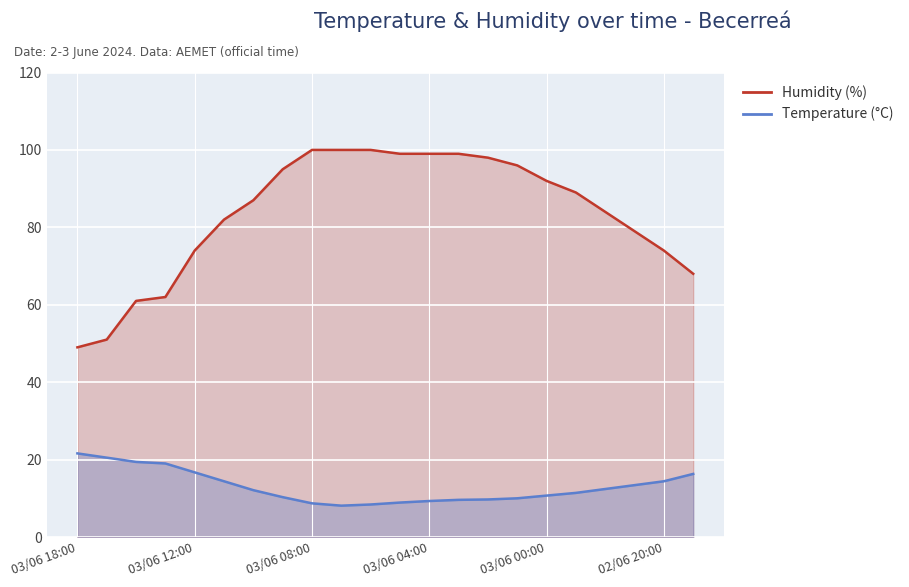

What position from the right is 03/06 07:00?

13